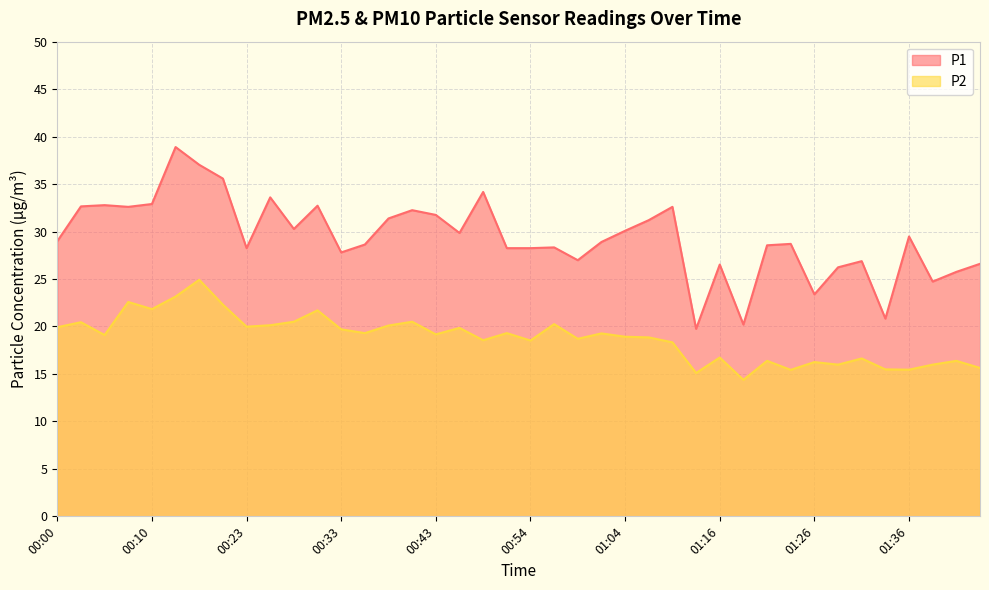

What is the difference between the maximum and minimum values in the P2 series?

10.5